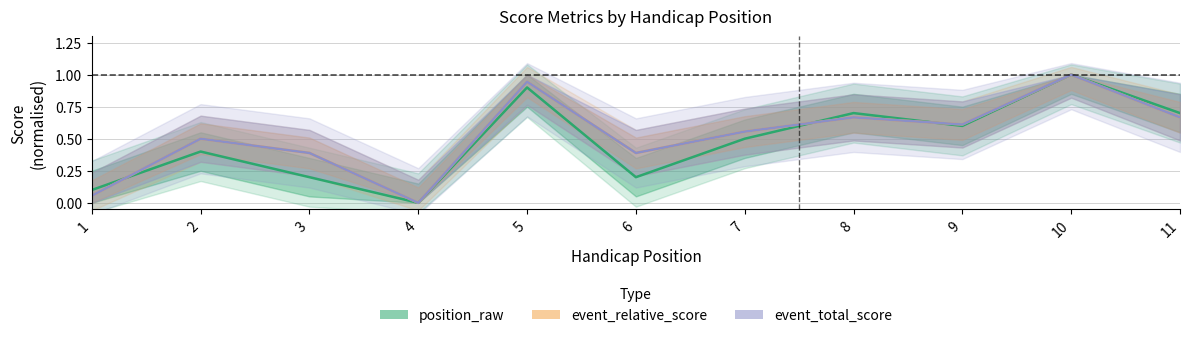

True or false: event_relative_score has a value of 0.1 at 11.

False